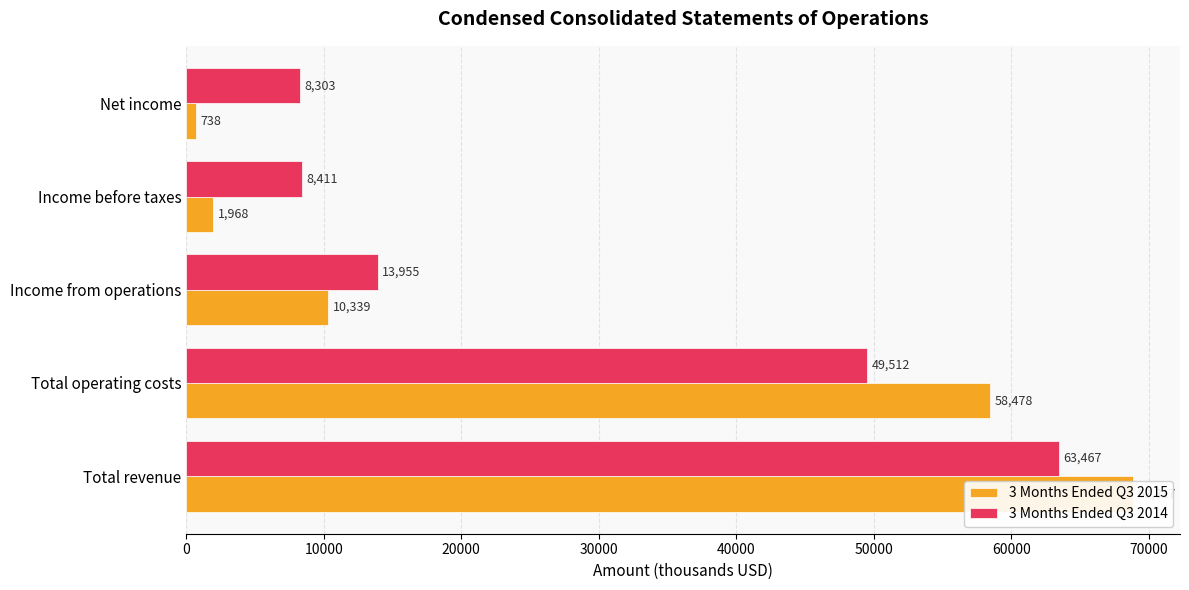

What are all the series names shown in the legend?

3 Months Ended Q3 2015, 3 Months Ended Q3 2014